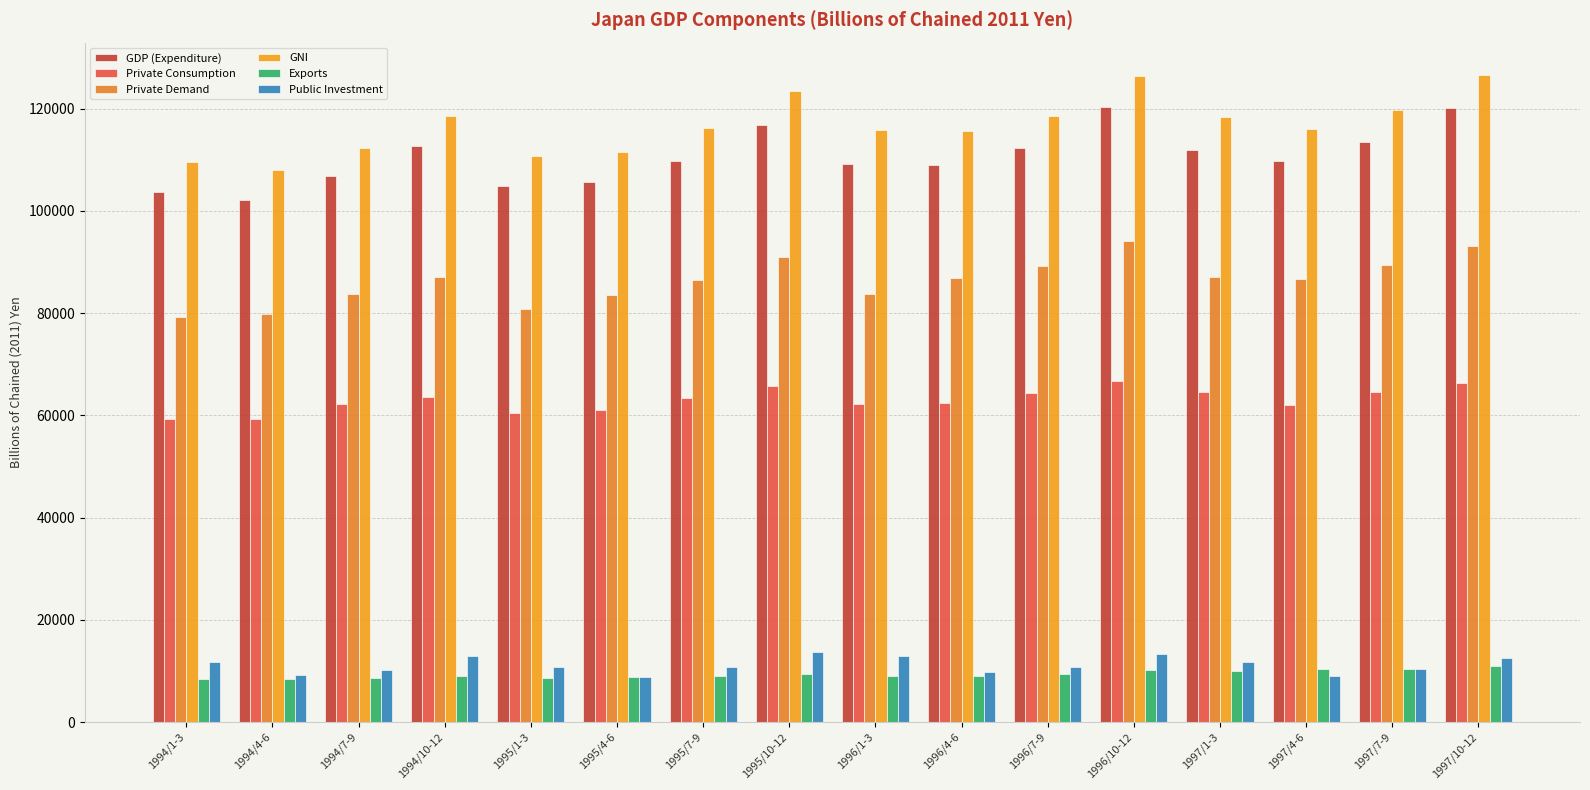

How many series are shown in this chart?

6